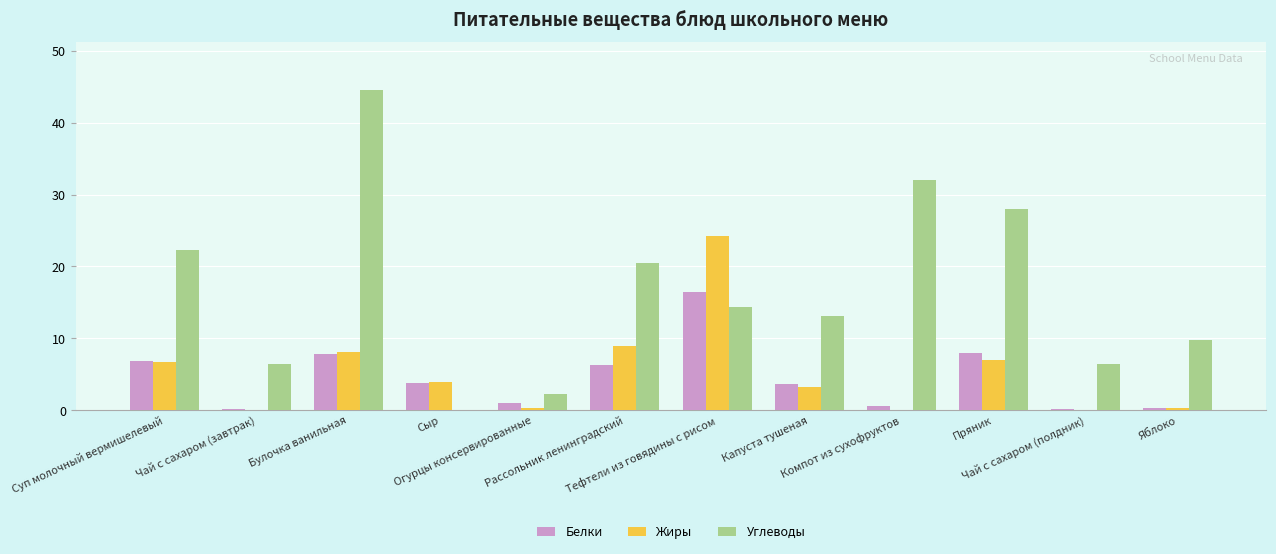

What is the sum of all Жиры values?

63.0